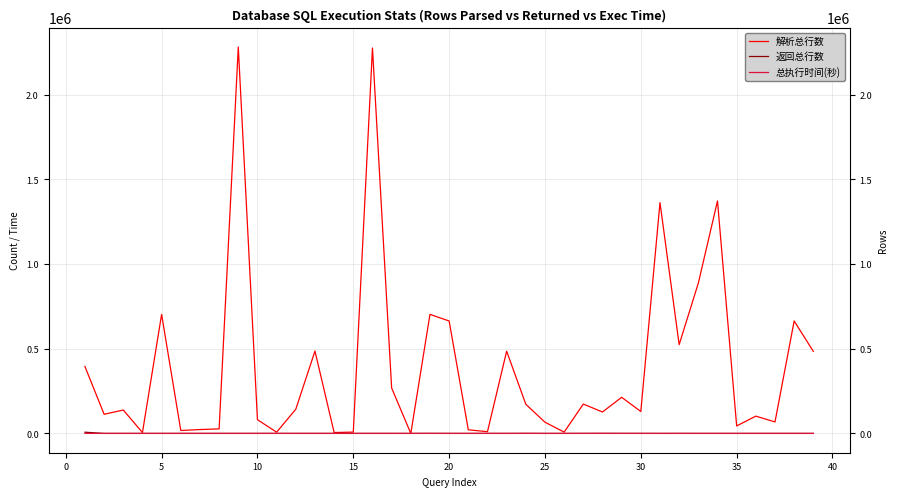

What is the value of the 总执行时间(秒) point at the 39th from the left?

2